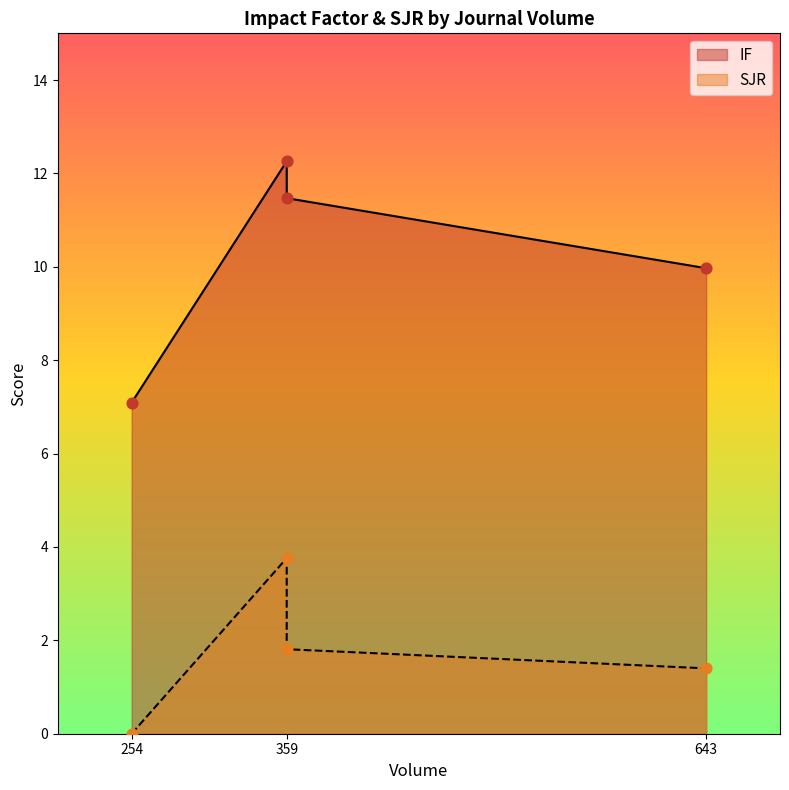

At which category is the sum across all series the highest?

Nano Letters (359)